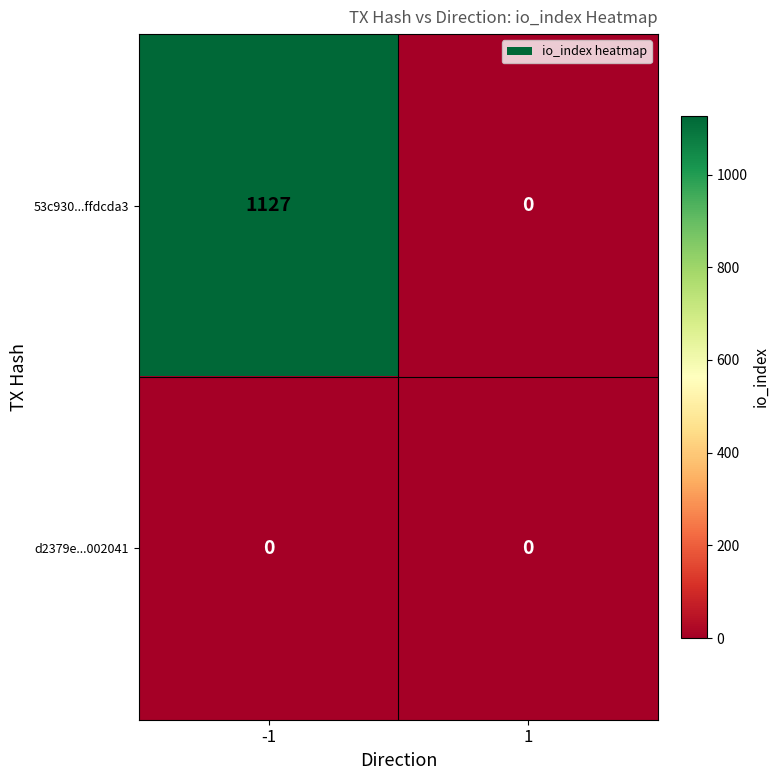

Reading right to left, transcribe all the data shown in this chart.

53c930...ffdcda3: 0	1127
d2379e...002041: 0	0